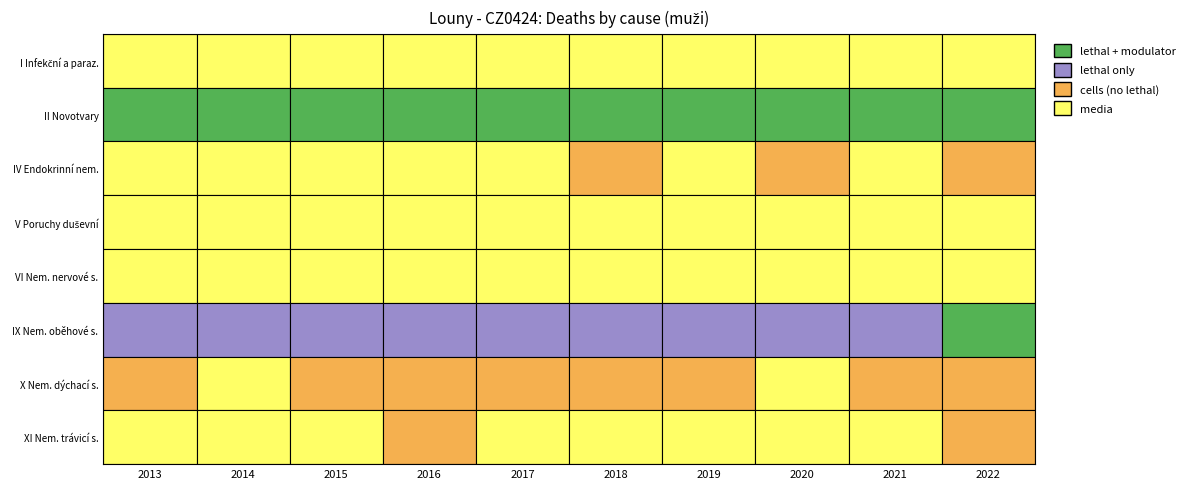

The I Infekční a paraz. series shows 4 at 2022. True or false?

True